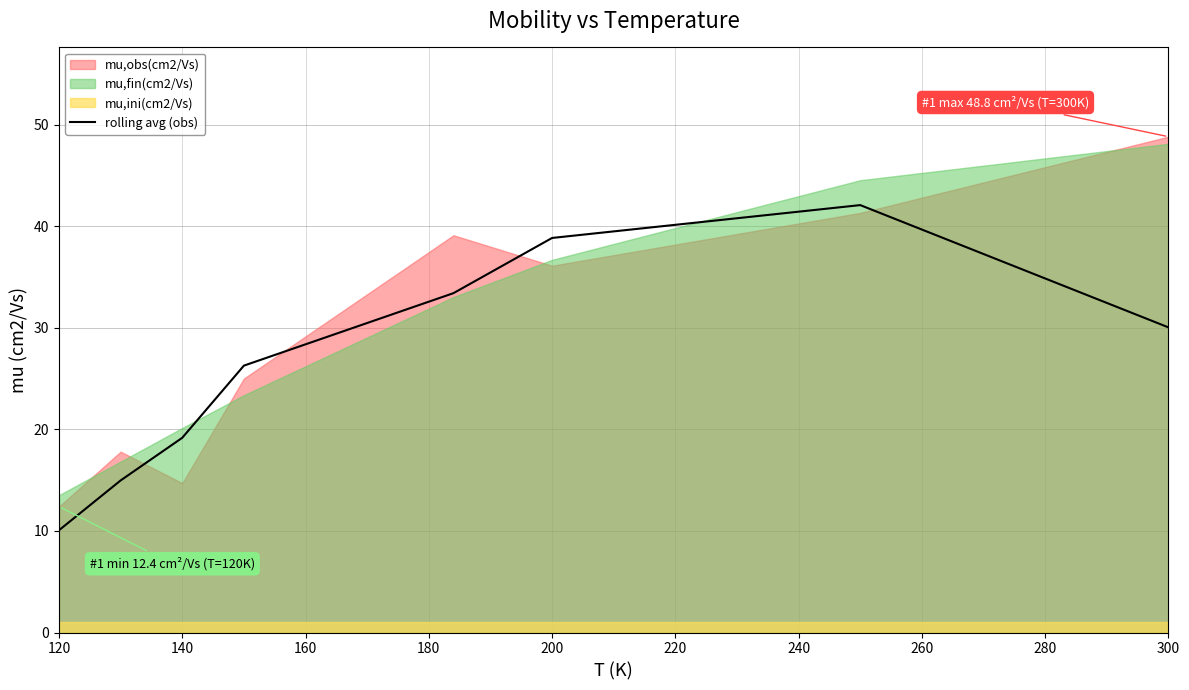

What is the minimum value for rolling avg (obs)?

10.1